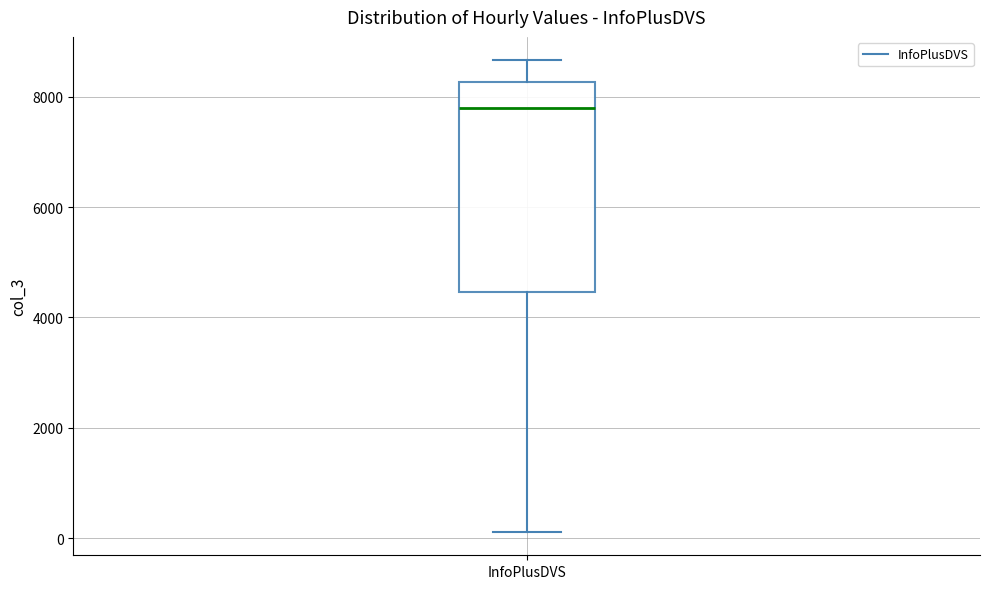

Read this box plot against the y-axis: the position of the median line, the range covered by the box, and the ends of both whiskers. The values are not printed on the chart, so give them approximately, as read against the axis.

median 7800, box 4400 to 8200, whiskers 200 to 8600